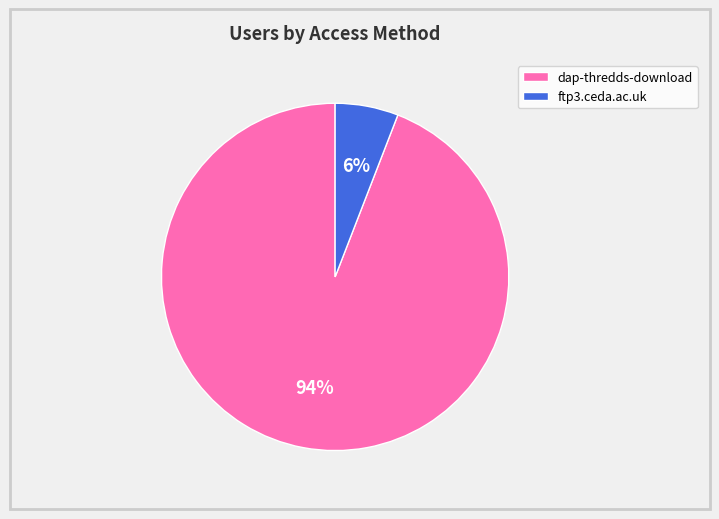

Which slice is the largest?

dap-thredds-download